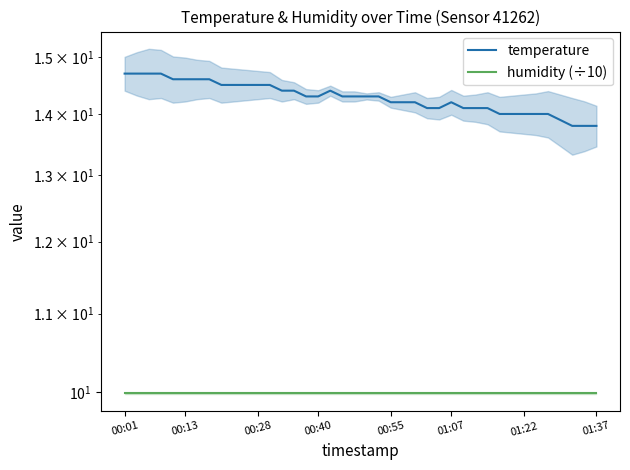

What is the value of the temperature point at the 38th from the left?

13.8